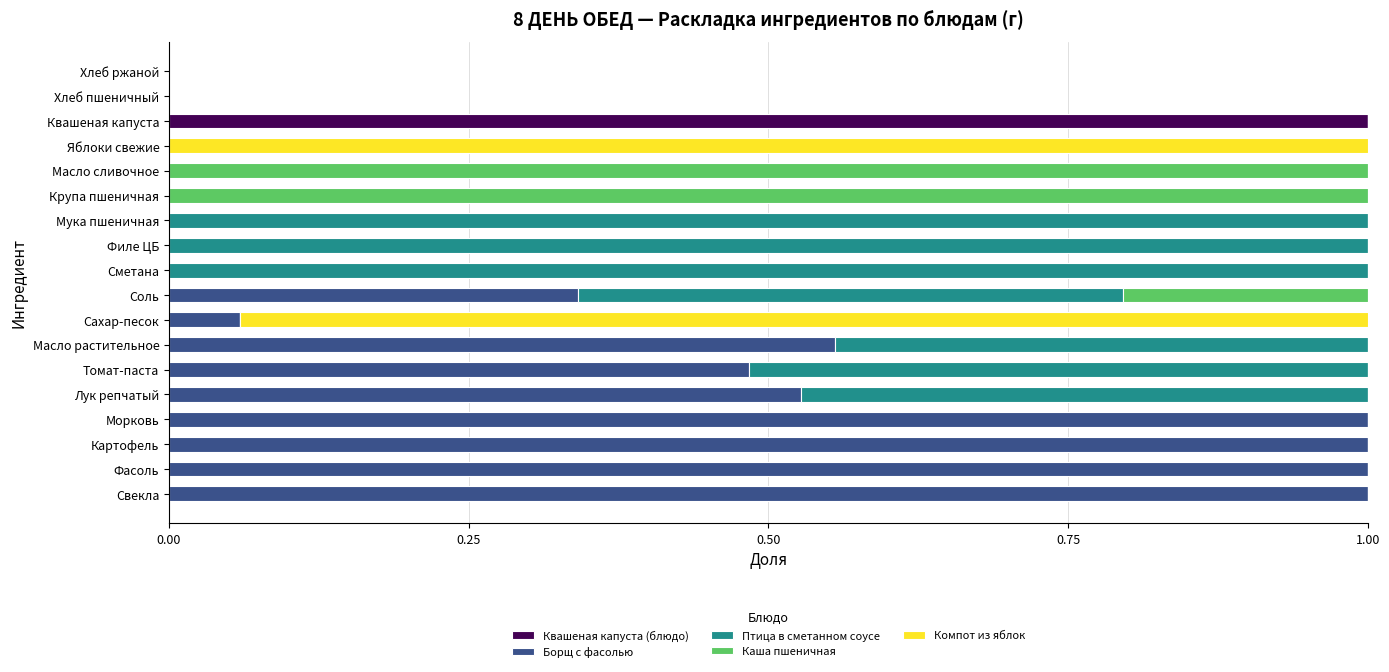

Which category has the highest value in the Квашеная капуста (блюдо) series?

Квашеная капуста